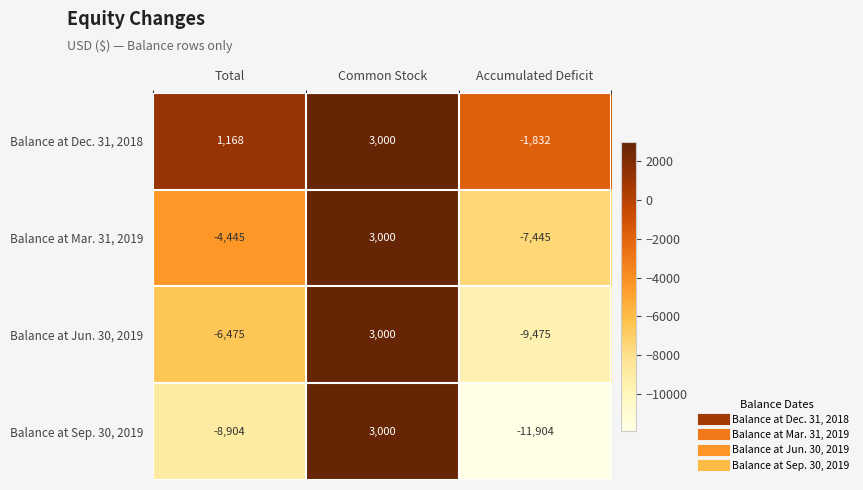

How many data points does each series have?

3